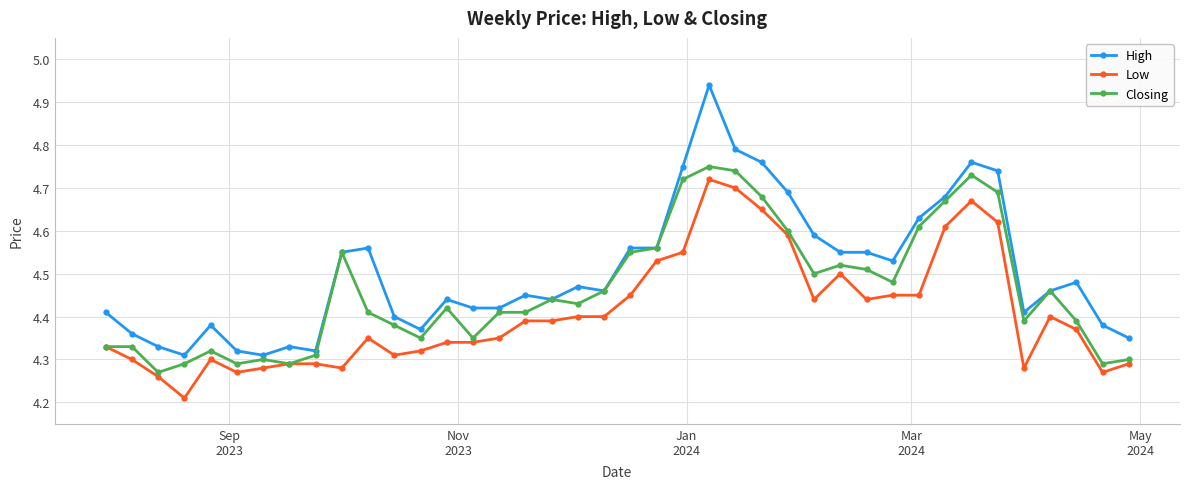

Count the number of data series in this chart.

3